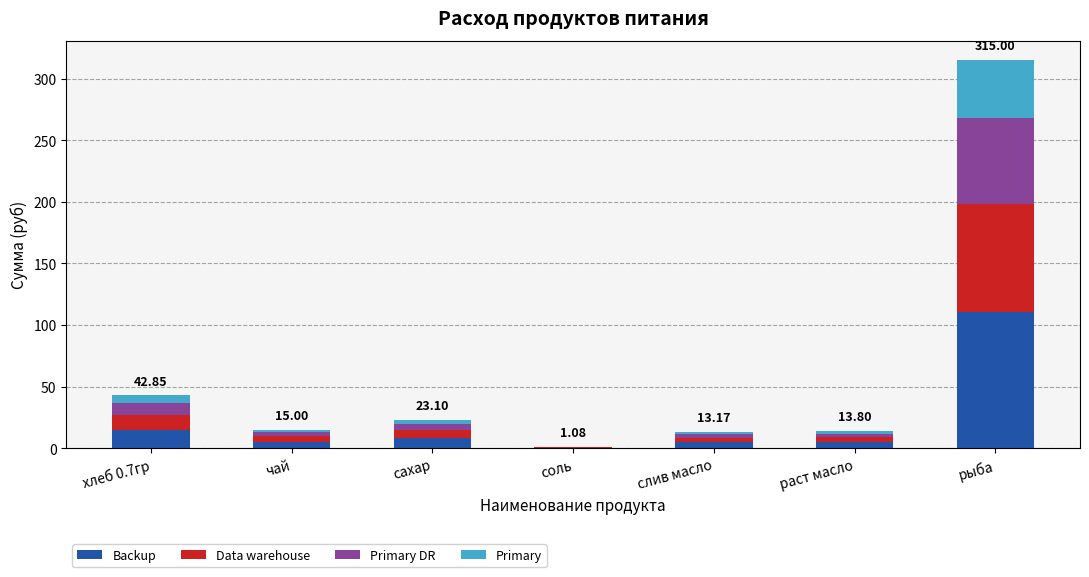

At which label does Backup reach its peak?

рыба